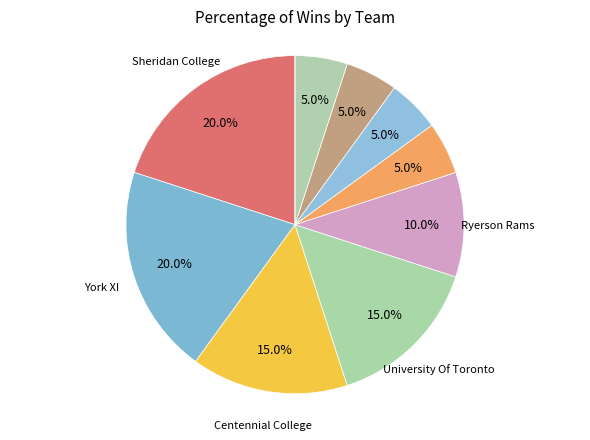

What is the largest slice in the pie chart?

Sheridan College